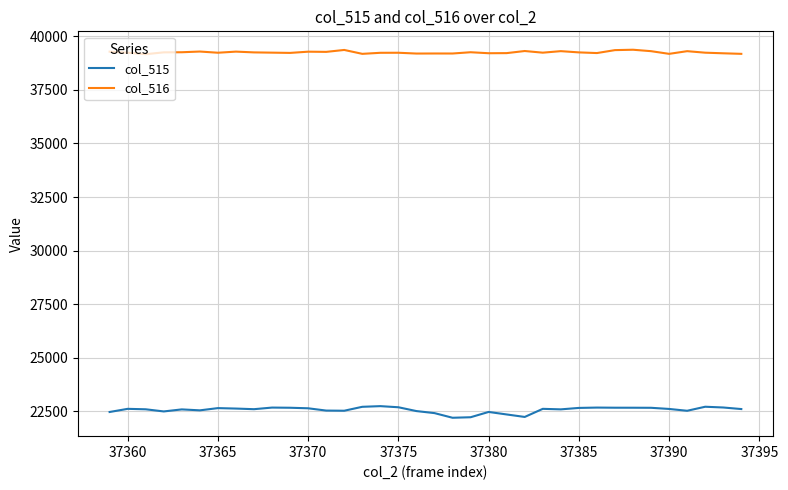

Rank the series by their maximum value, from lowest to highest.

col_515, col_516